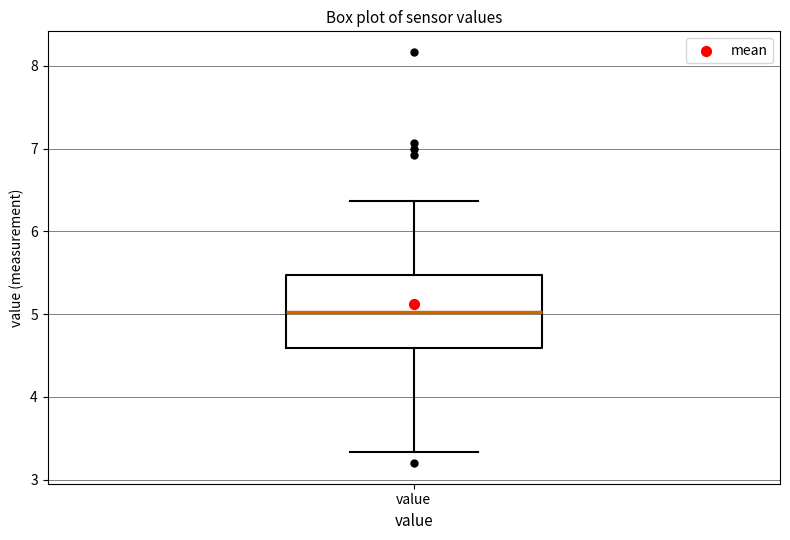

Read this box plot against the y-axis: the position of the median line, the range covered by the box, and the ends of both whiskers. The values are not printed on the chart, so give them approximately, as read against the axis.

median 5.0, box 4.6 to 5.5, whiskers 3.3 to 6.4